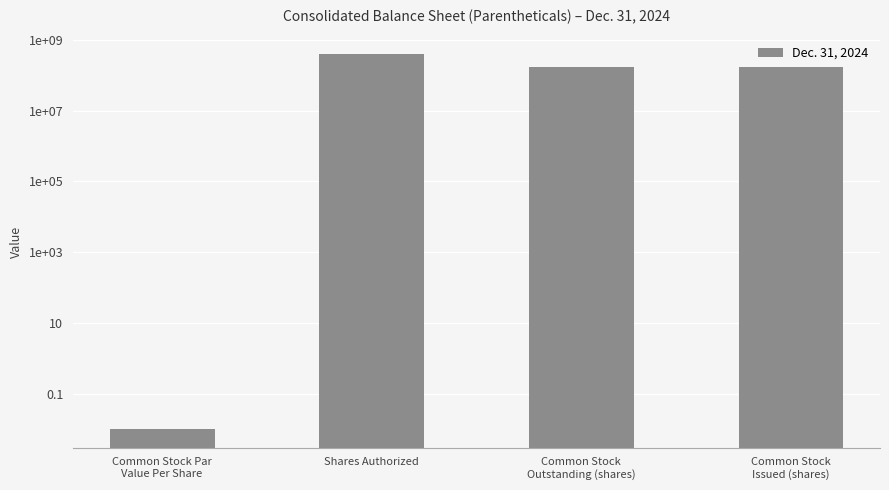

True or false: the data shows 68443141.1 at Common Stock
Issued (shares).

False